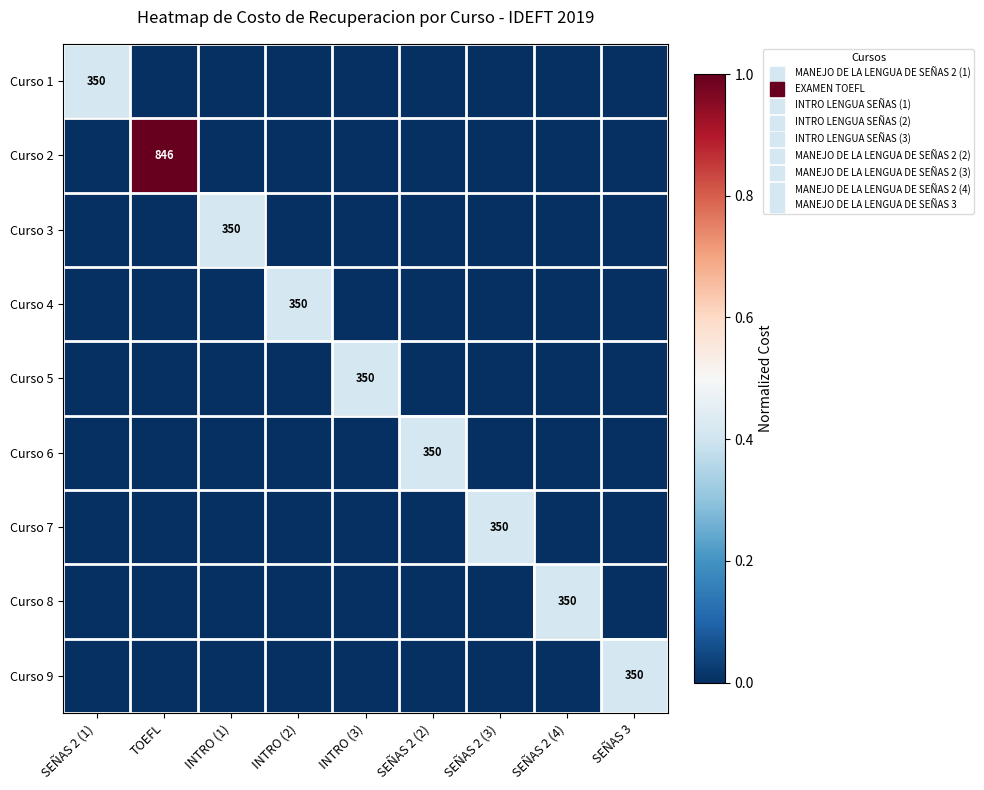

At INTRO (1), list the series in order from smallest to largest.

Curso 1, Curso 2, Curso 4, Curso 5, Curso 6, Curso 7, Curso 8, Curso 9, Curso 3